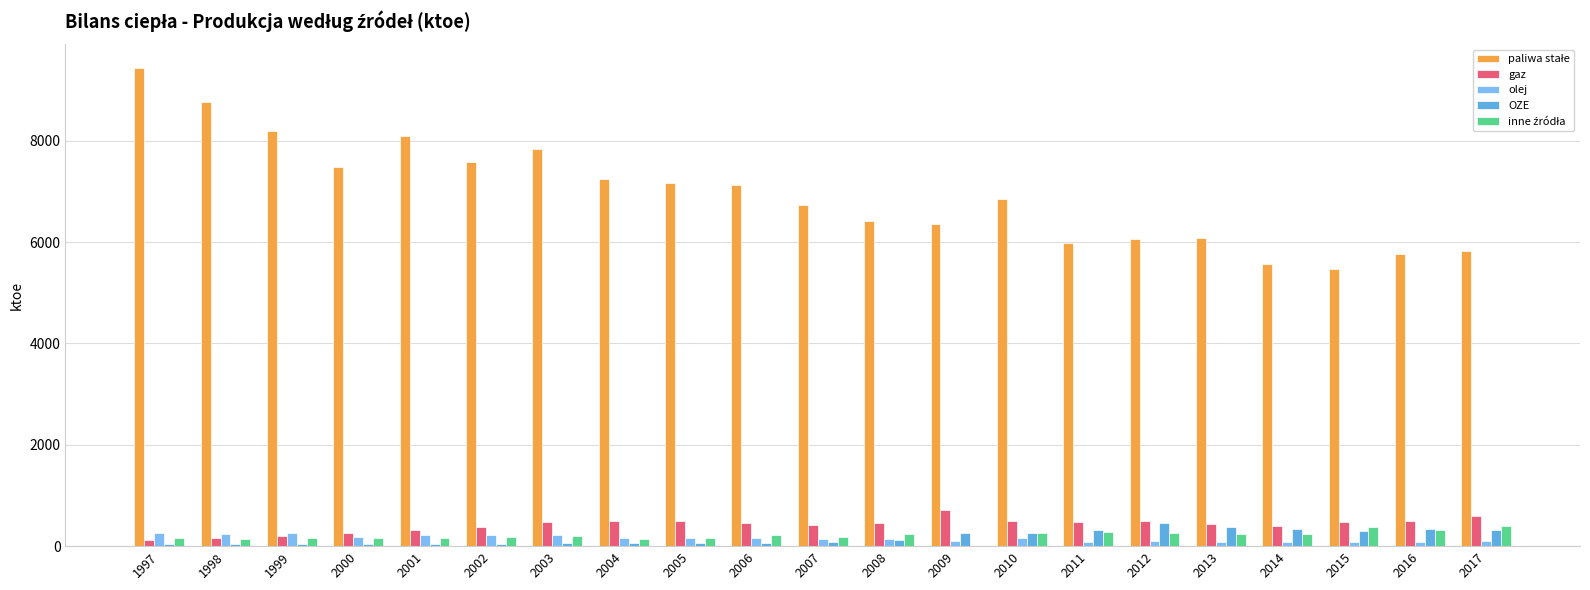

True or false: inne źródła has a value of 39 at 2000.

False